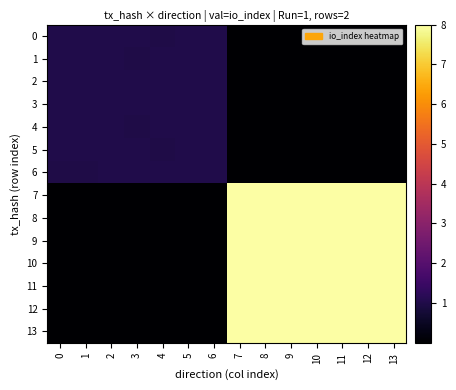

What is the total value across all series at 8?

56.0